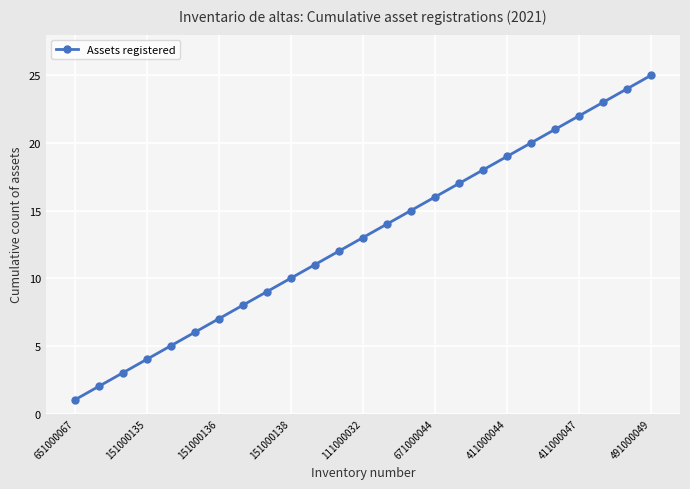

What is the maximum value shown in the chart?

25